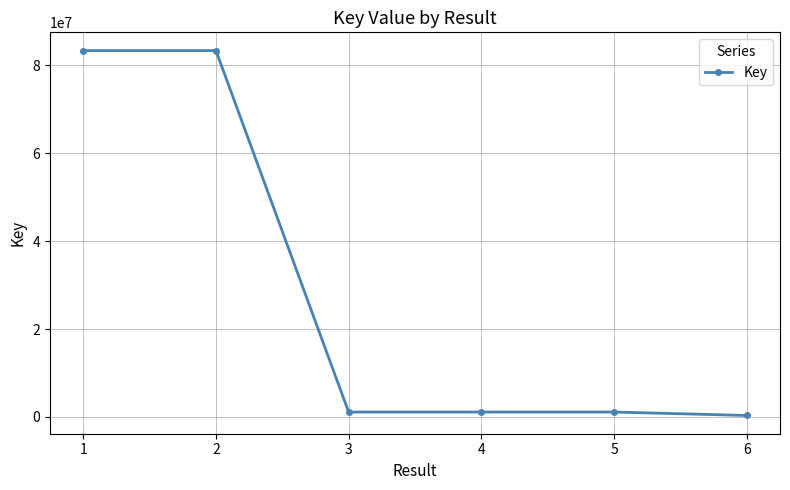

What is the difference between the second highest and second lowest values?

82283889